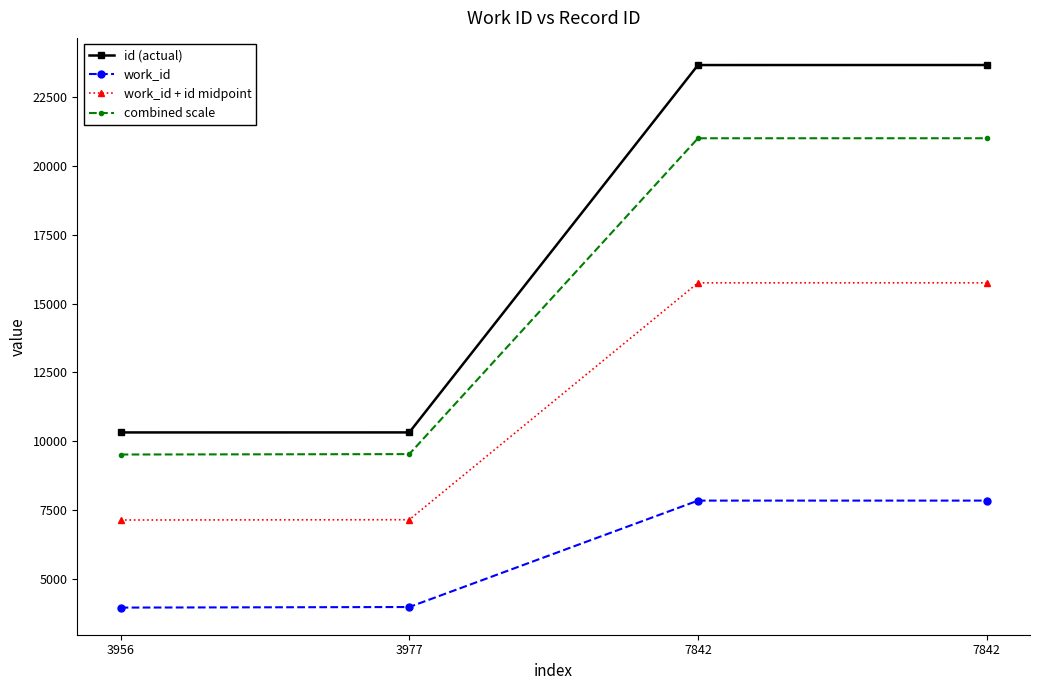

The value of work_id at 7842 is 12786.1. True or false?

False